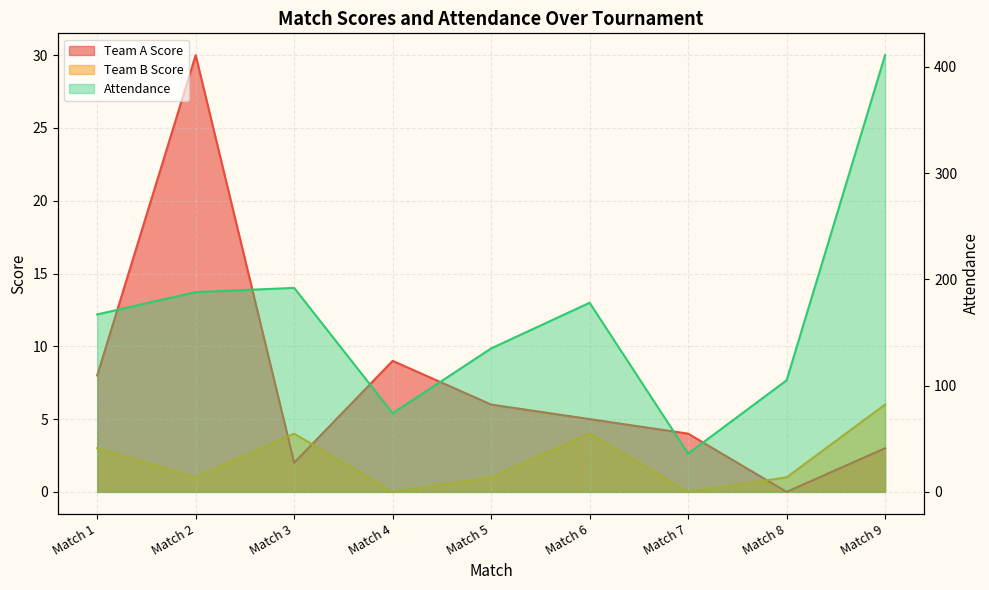

Is the value of Team B Score at Match 9 greater than the value of Attendance at Match 4?

No